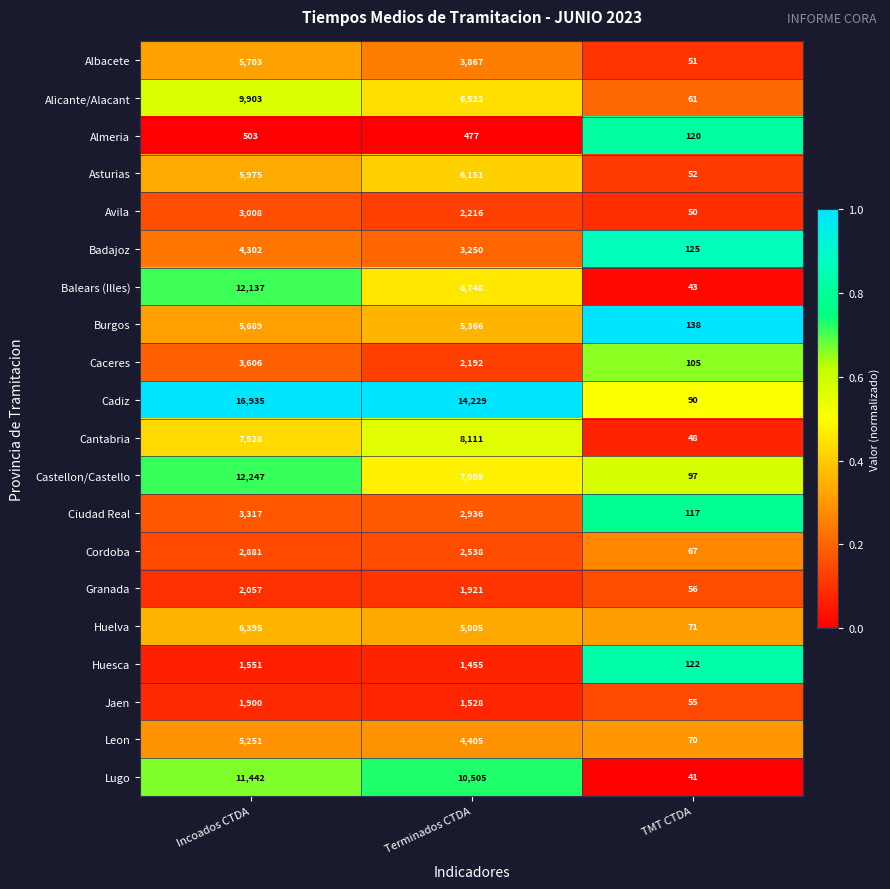

At Incoados CTDA, list the series in order from largest to smallest.

Cadiz, Castellon/Castello, Balears (Illes), Lugo, Alicante/Alacant, Cantabria, Huelva, Asturias, Albacete, Burgos, Leon, Badajoz, Caceres, Ciudad Real, Avila, Cordoba, Granada, Jaen, Huesca, Almeria